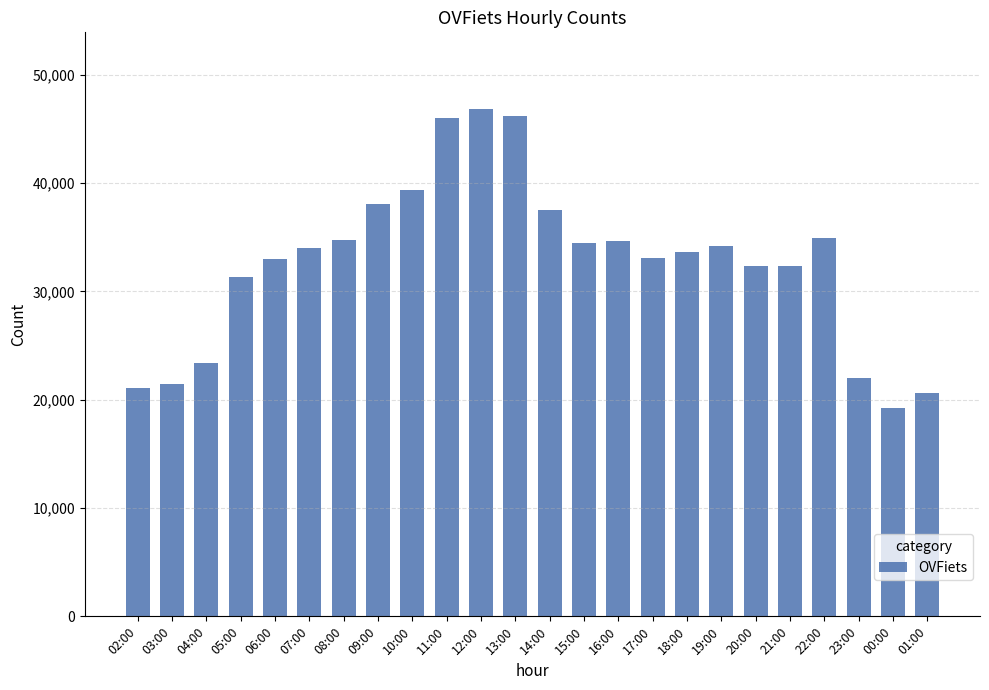

Count the number of categories in the chart.

24